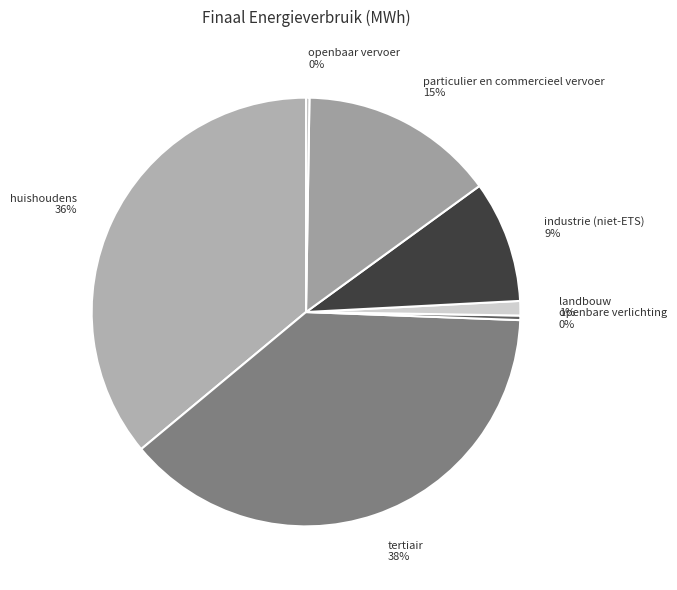

Which has a higher value, industrie (niet-ETS) or particulier en commercieel vervoer?

particulier en commercieel vervoer